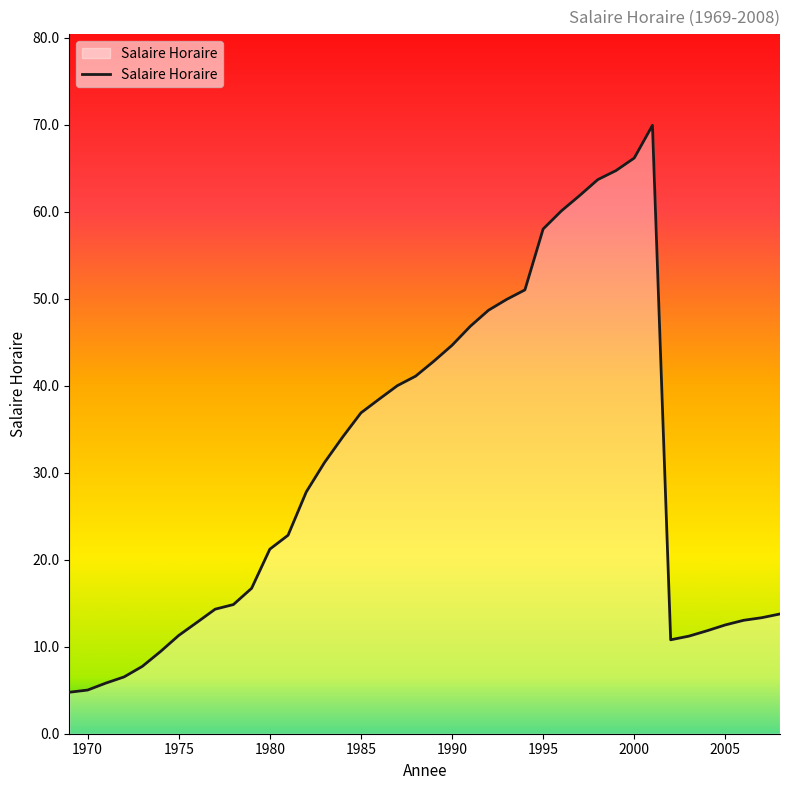

What is the smallest value displayed?

4.8